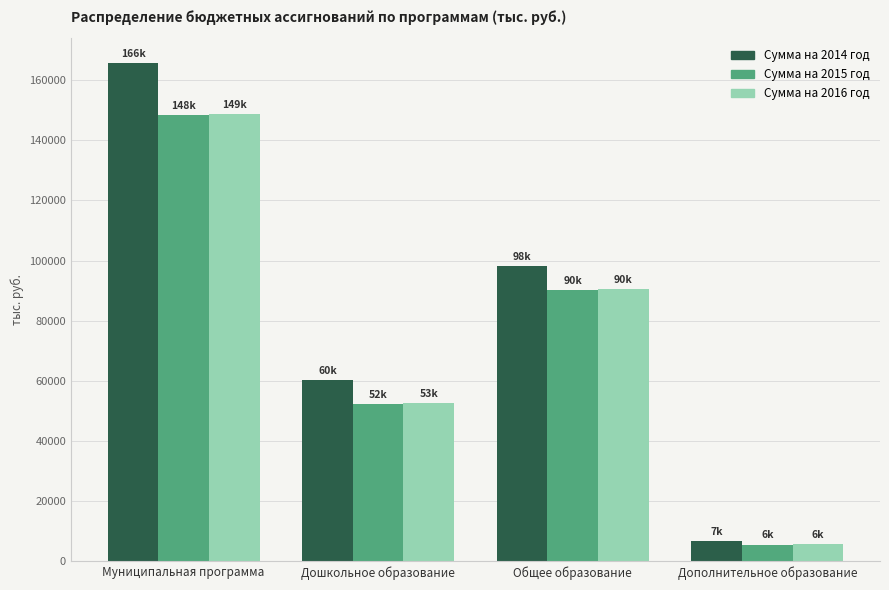

Is the value of Сумма на 2016 год at Муниципальная программа greater than the value of Сумма на 2015 год at Дошкольное образование?

Yes